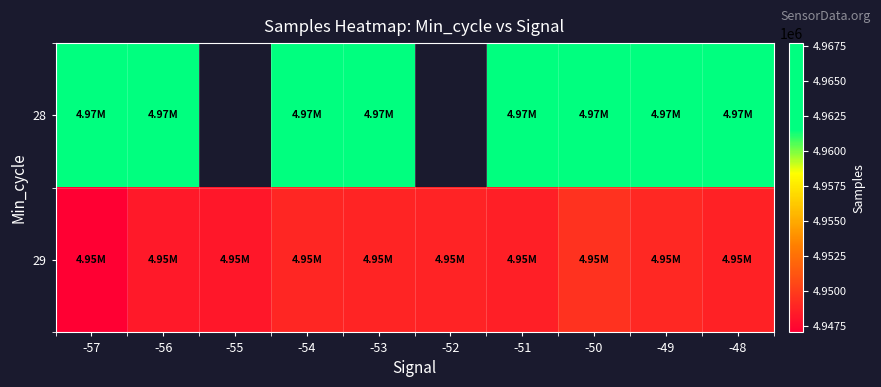

Which category has the highest value in the 29 series?

-50